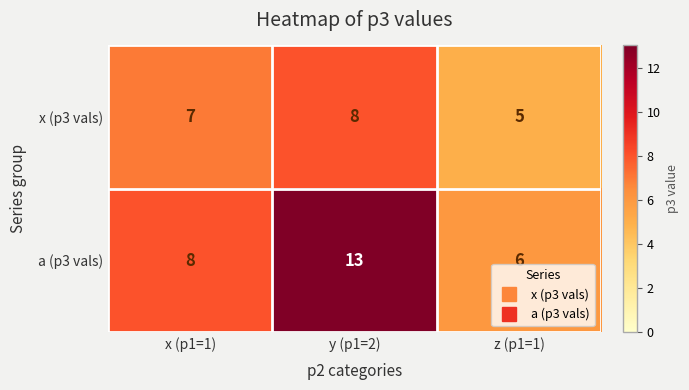

At how many categories does at least one series exceed 11?

1